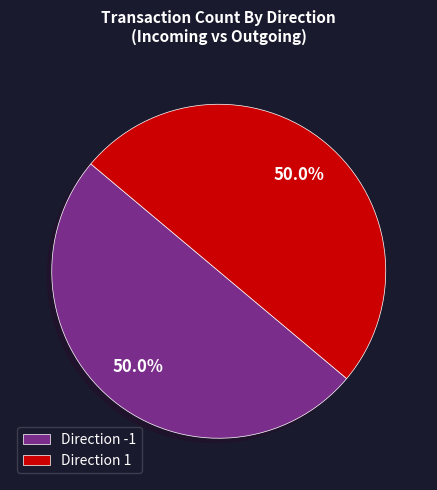

What is the total percentage of Direction -1 and Direction 1?

100.0%